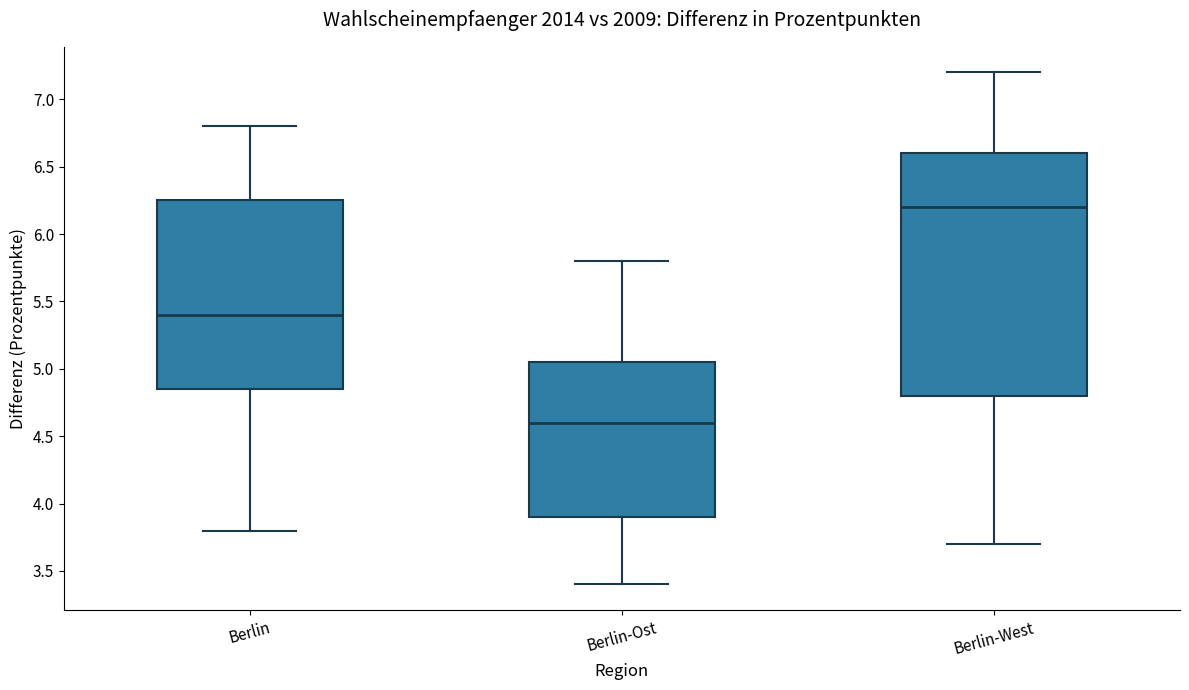

Where does the median line of the box for Berlin sit on the y-axis? The values are not printed on the chart, so give them approximately, as read against the axis.

5.40